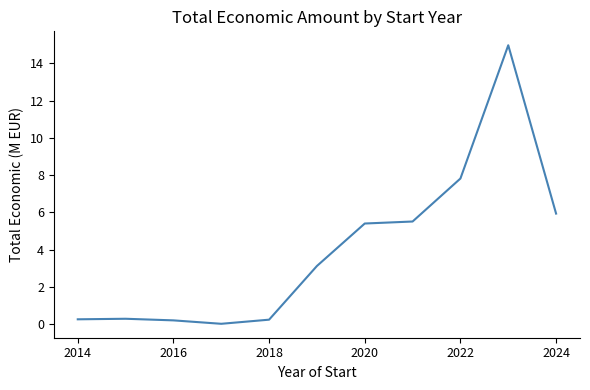

What is the difference between the maximum and minimum values?

14.9